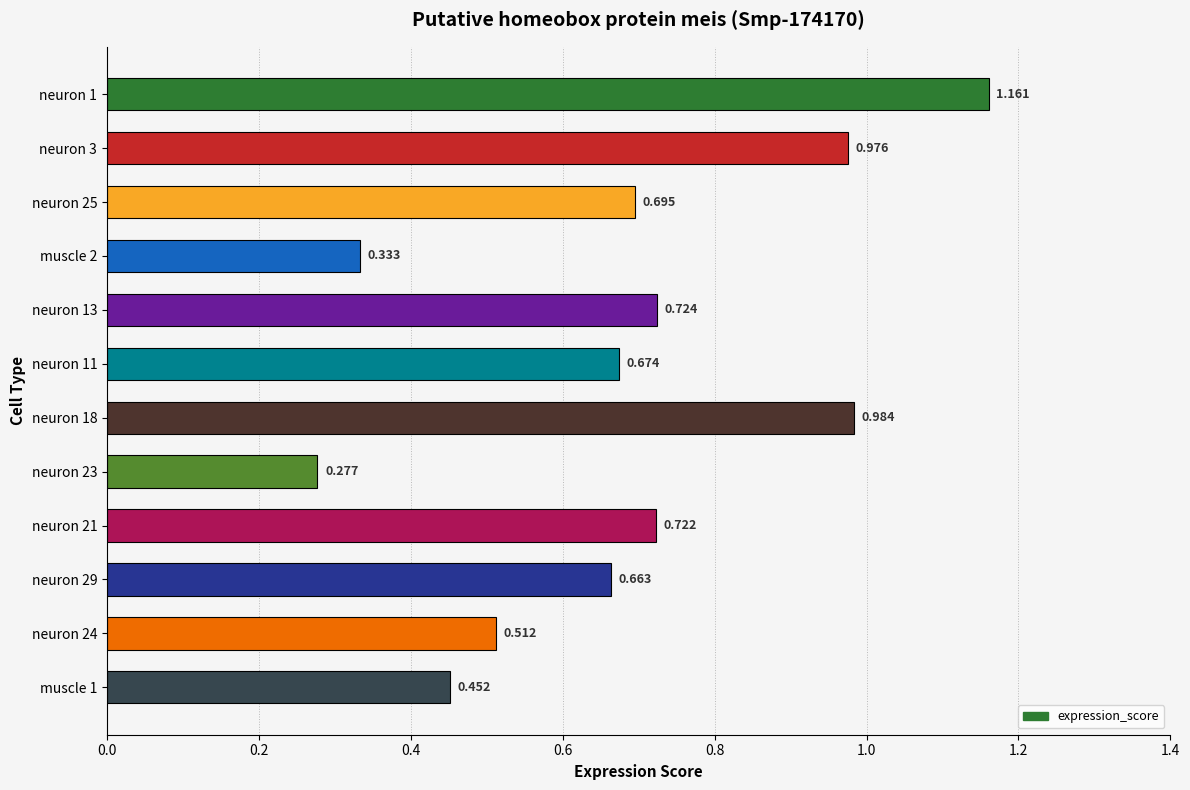

Count the number of categories in the chart.

12